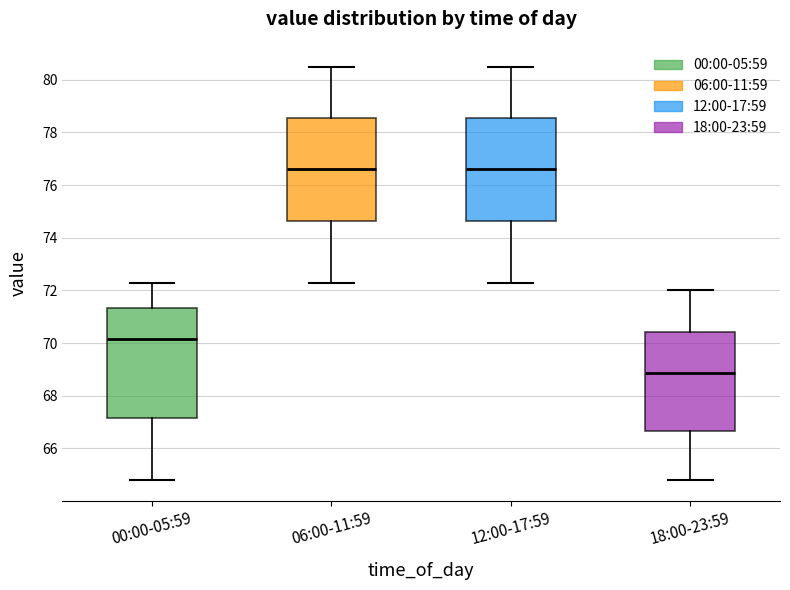

Which box is the tallest, from its lower edge to its upper edge?

00:00-05:59